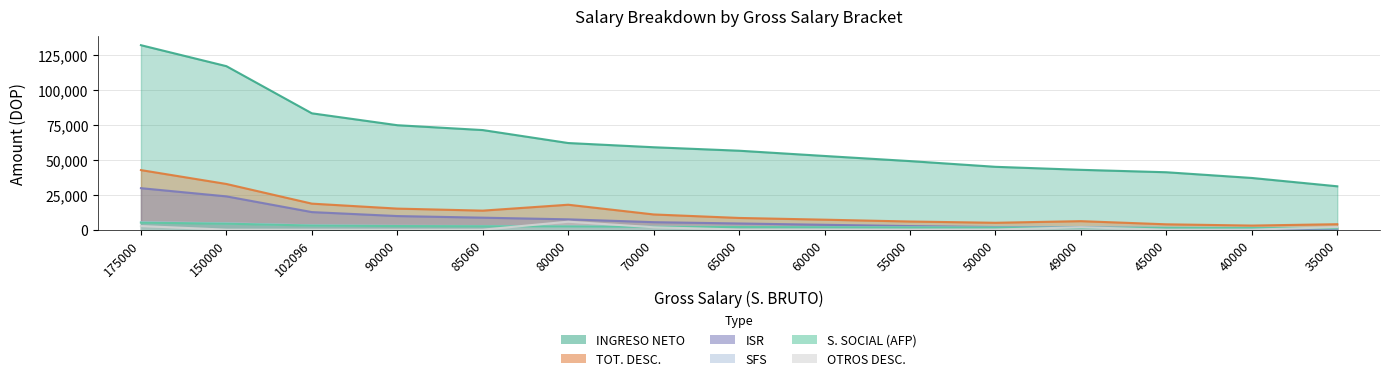

Is the value of SFS at 90000 greater than the value of ISR at 55000?

Yes